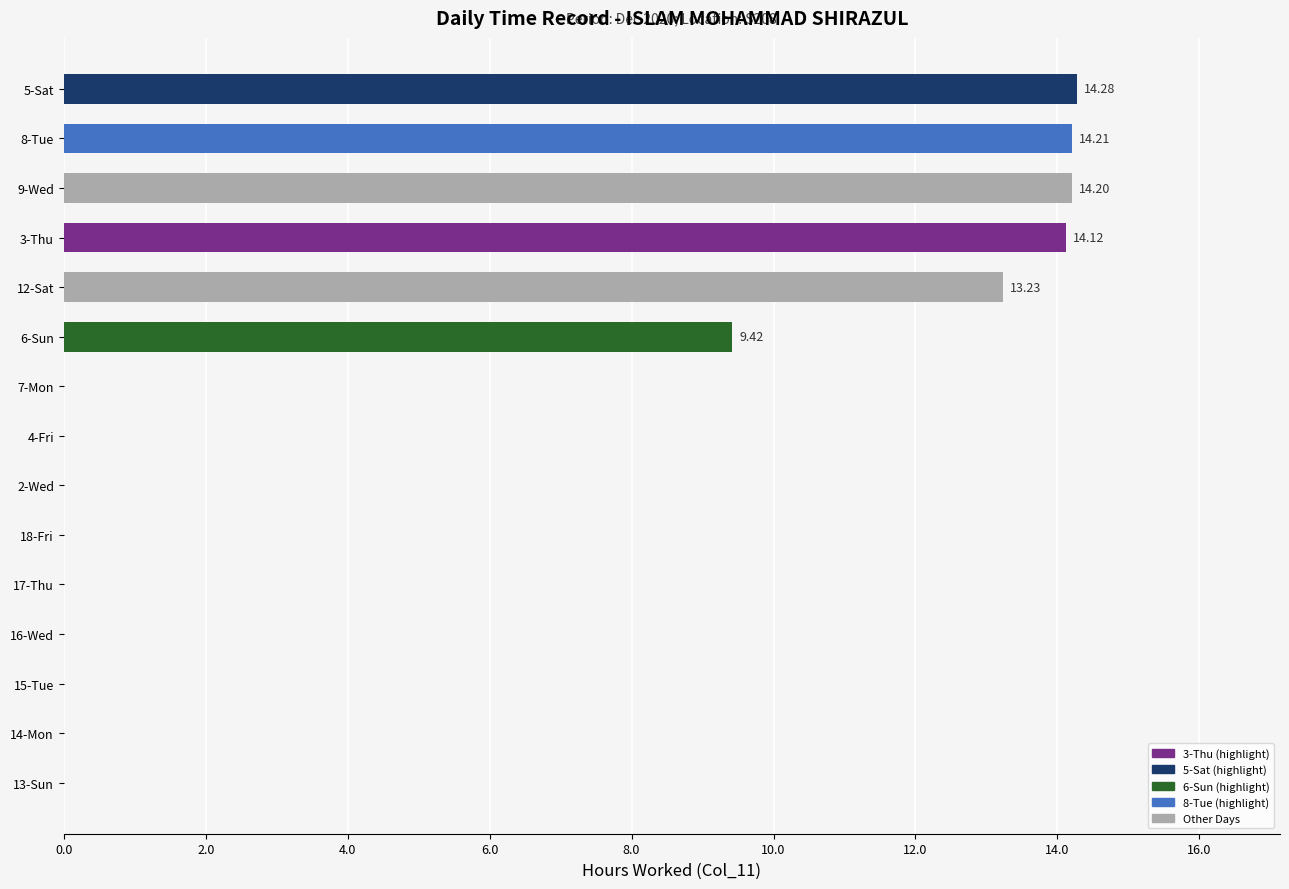

What is the sum of all values?

79.5